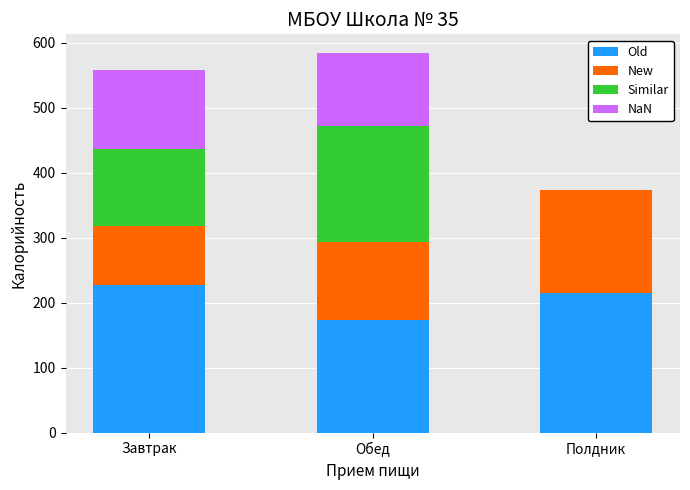

How many data points does each series have?

3